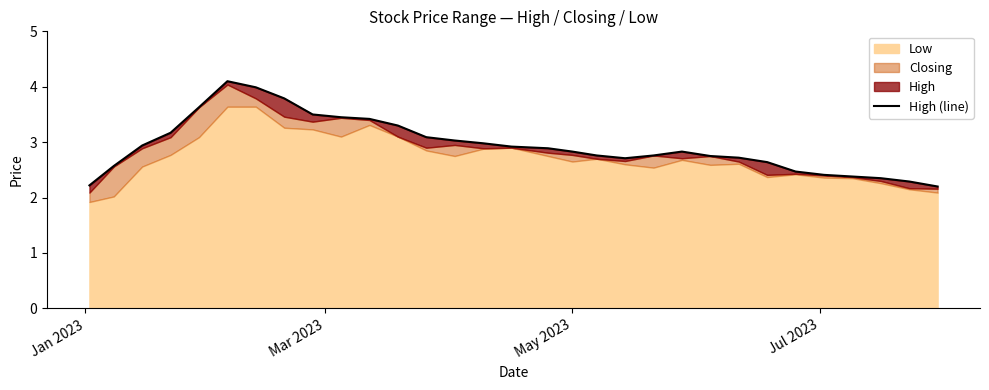

What is the value of the 5th point from the left?

3.6